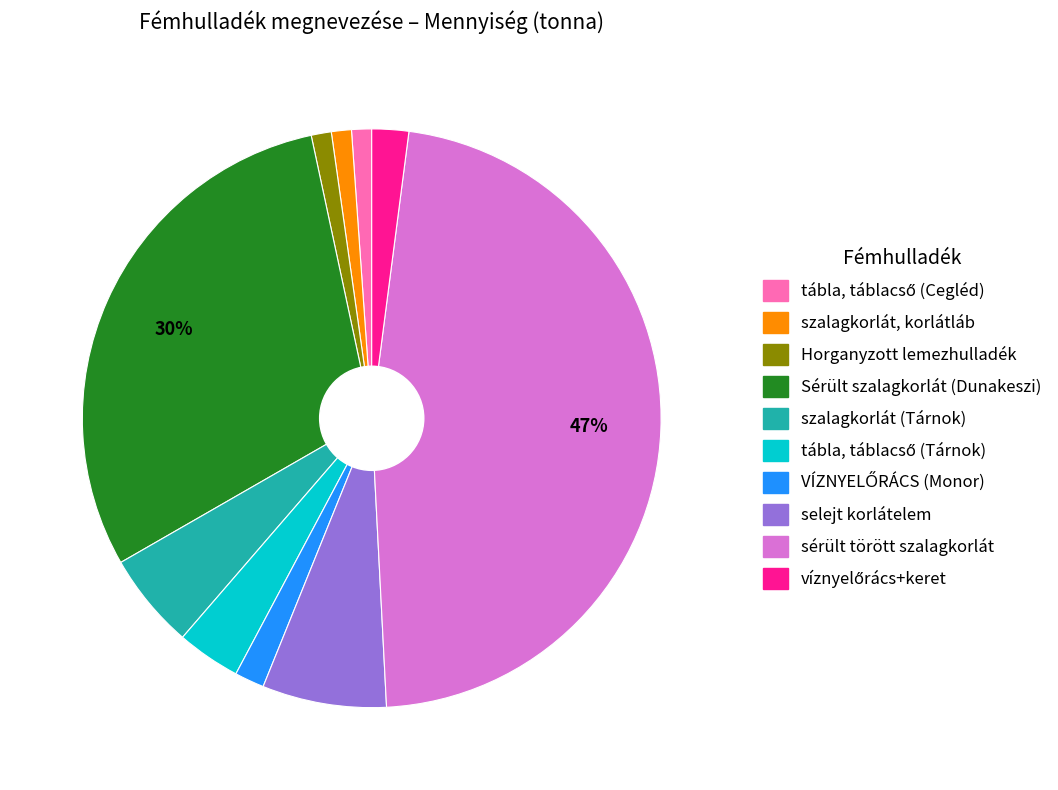

To the nearest percent, what is the difference between the largest and smallest slice percentages?

46%